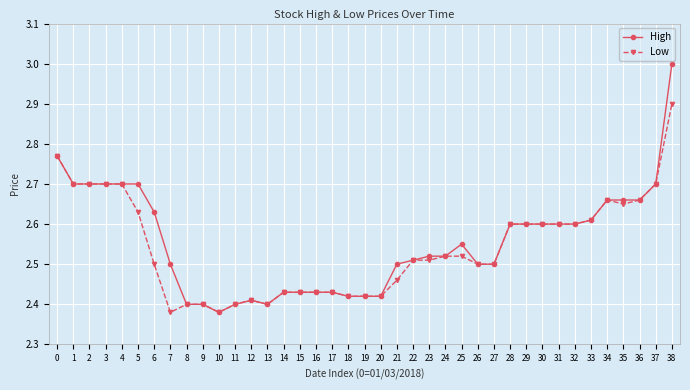

Which series has the widest spread of values?

High